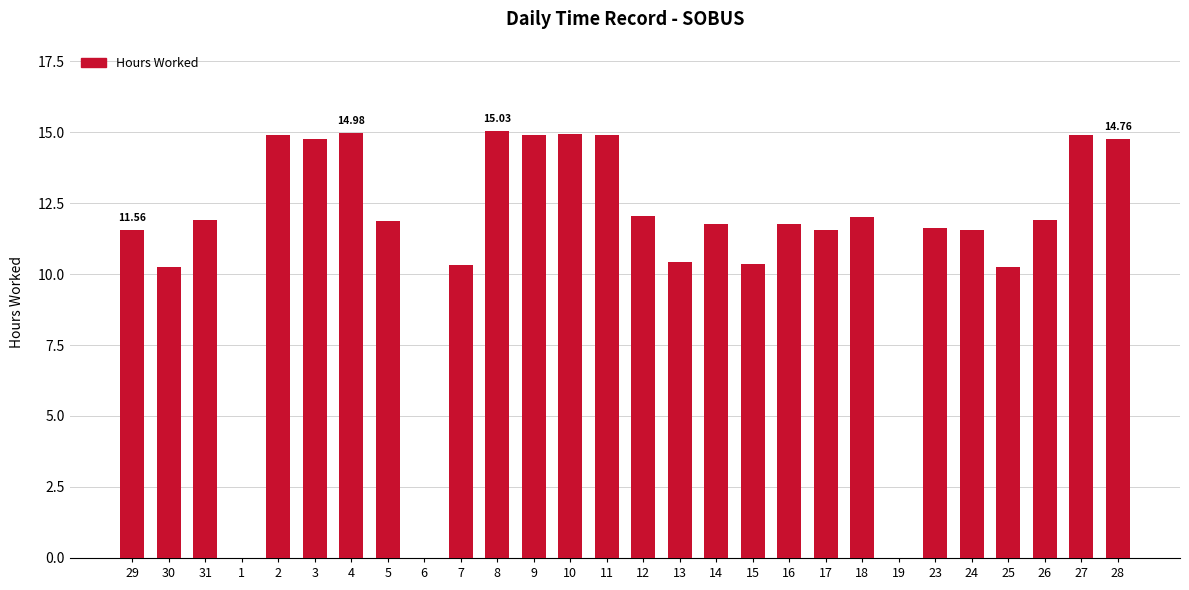

What is the sum of all values?

315.2